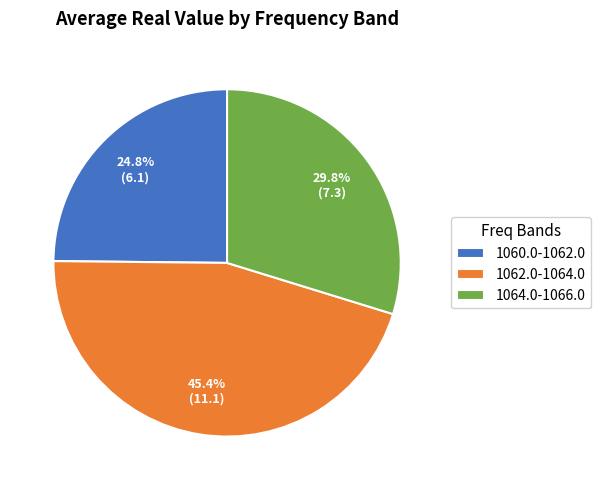

Is 1064.0-1066.0 the majority of the pie?

No